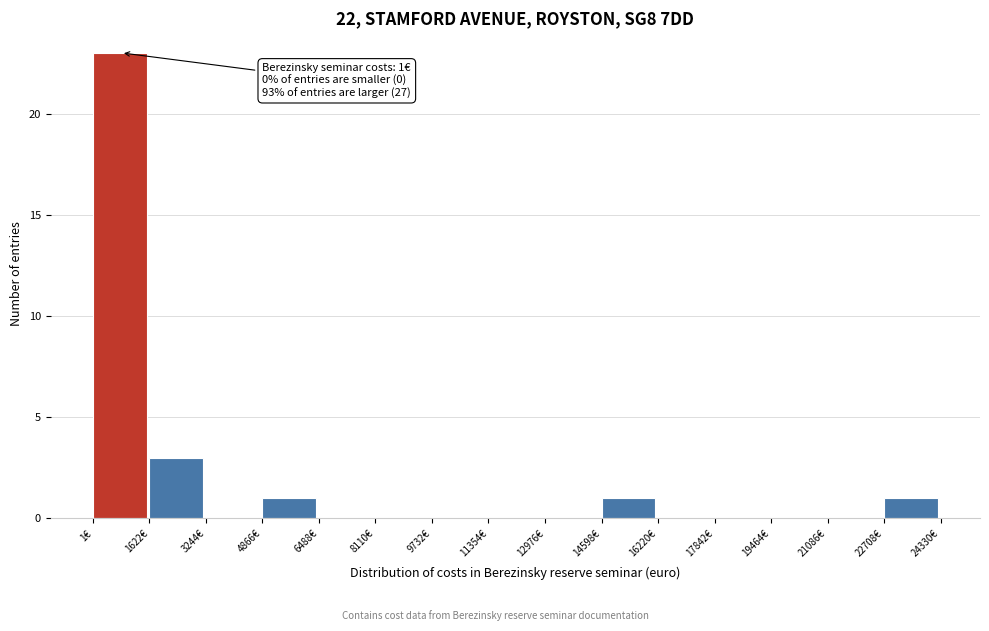

Which range on the x-axis has the tallest bar?

0 to 1600